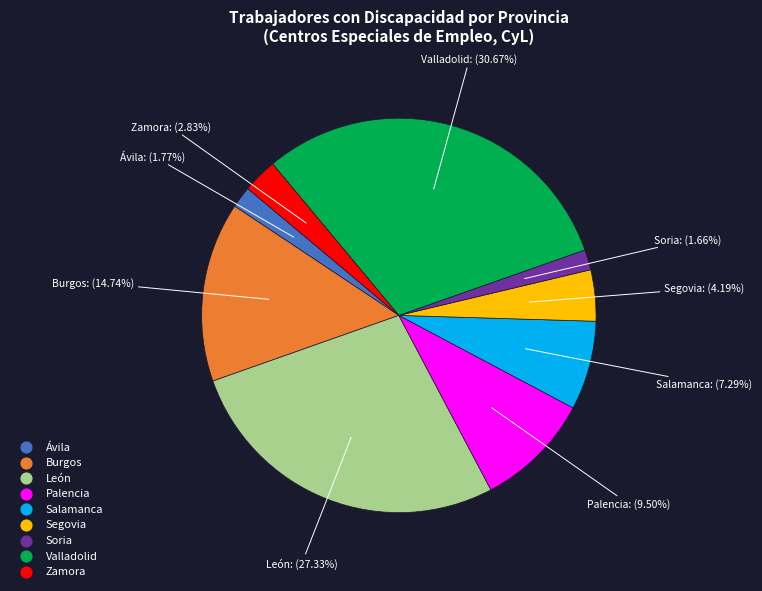

What is the largest slice in the pie chart?

Valladolid